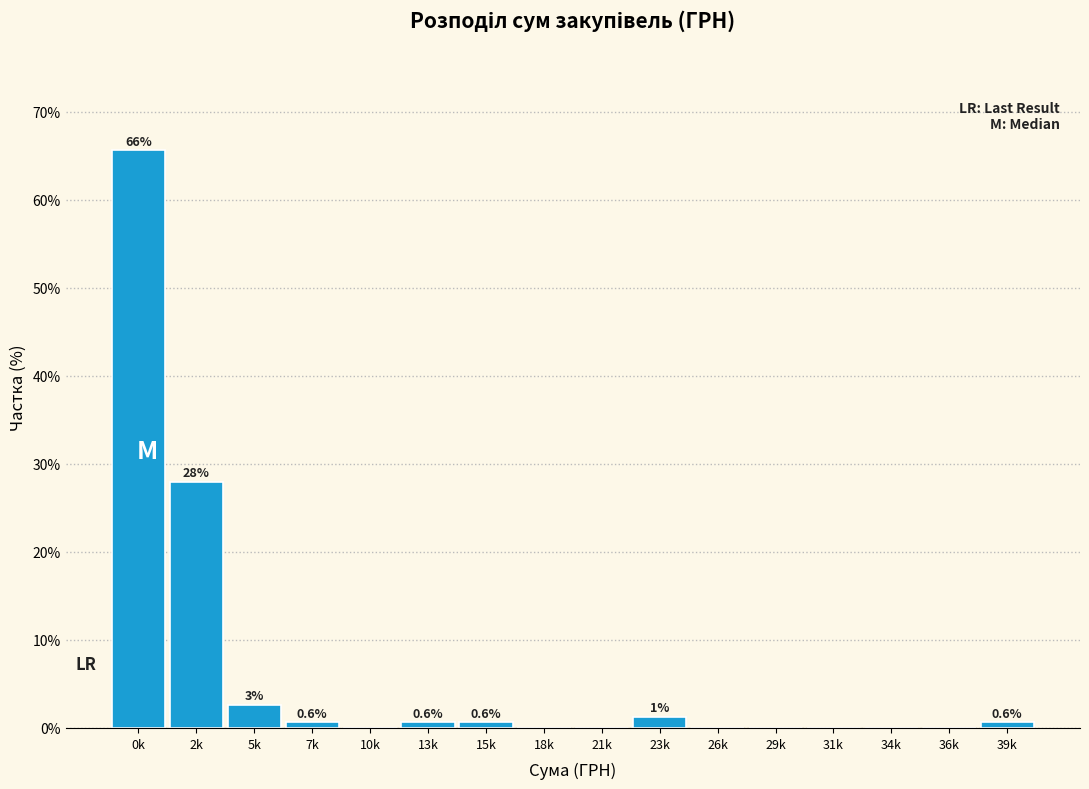

Reading left to right, what are all the values shown in this chart?

0k=65.6	2k=27.9	5k=2.6	7k=0.6	10k=0.0	13k=0.6	15k=0.6	18k=0.0	21k=0.0	23k=1.3	26k=0.0	29k=0.0	31k=0.0	34k=0.0	36k=0.0	39k=0.6